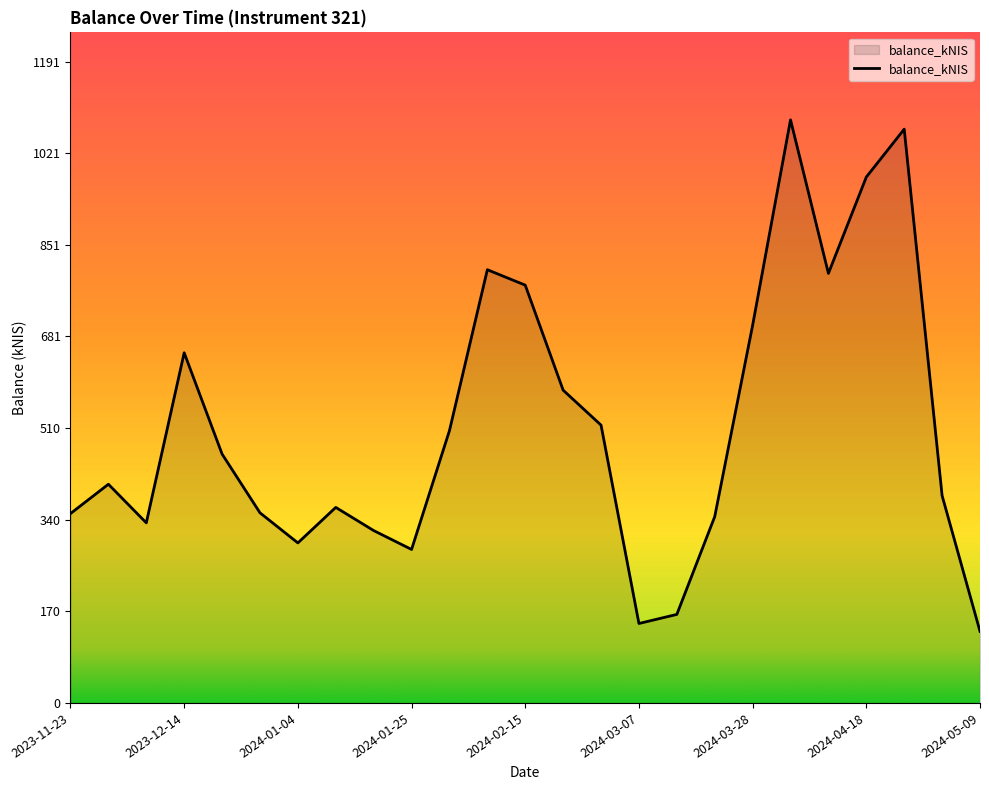

What is the difference between the maximum and minimum values?

950.0